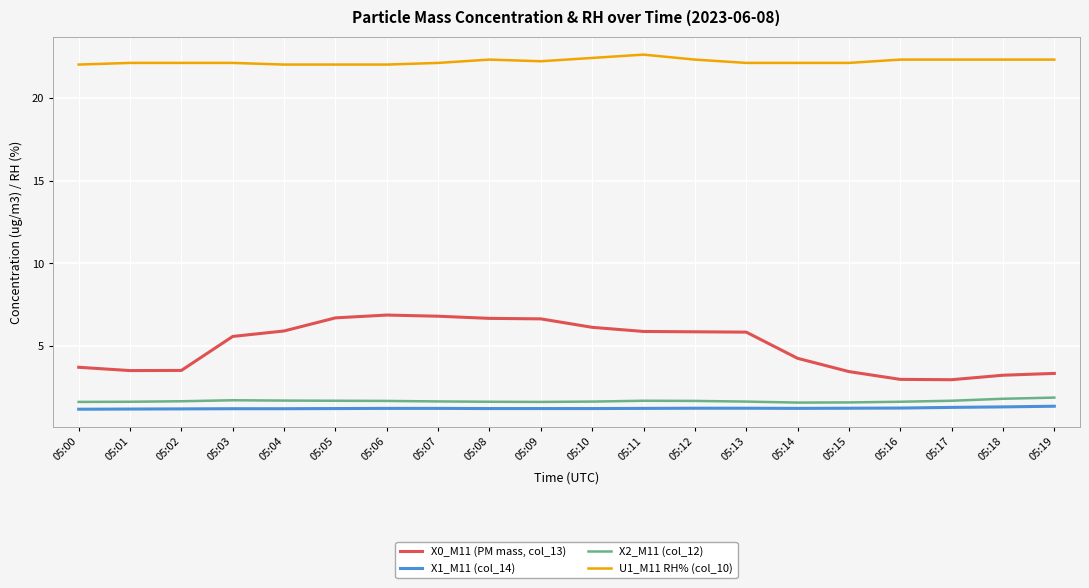

What are all the series names shown in the legend?

X0_M11 (PM mass, col_13), X1_M11 (col_14), X2_M11 (col_12), U1_M11 RH% (col_10)